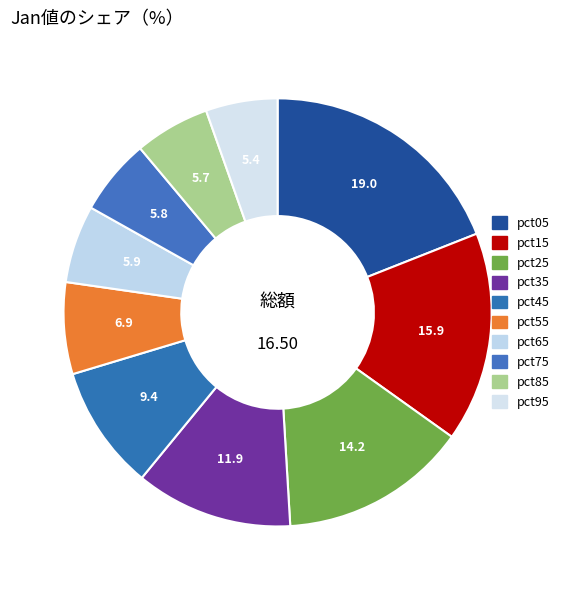

How many segments does this pie chart have?

10